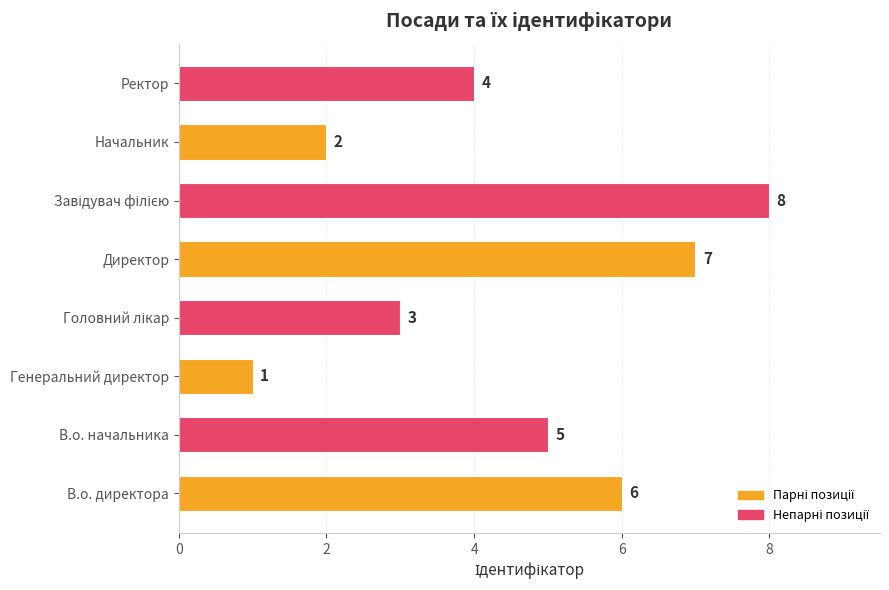

Which has a higher value, Начальник or В.о. директора?

В.о. директора